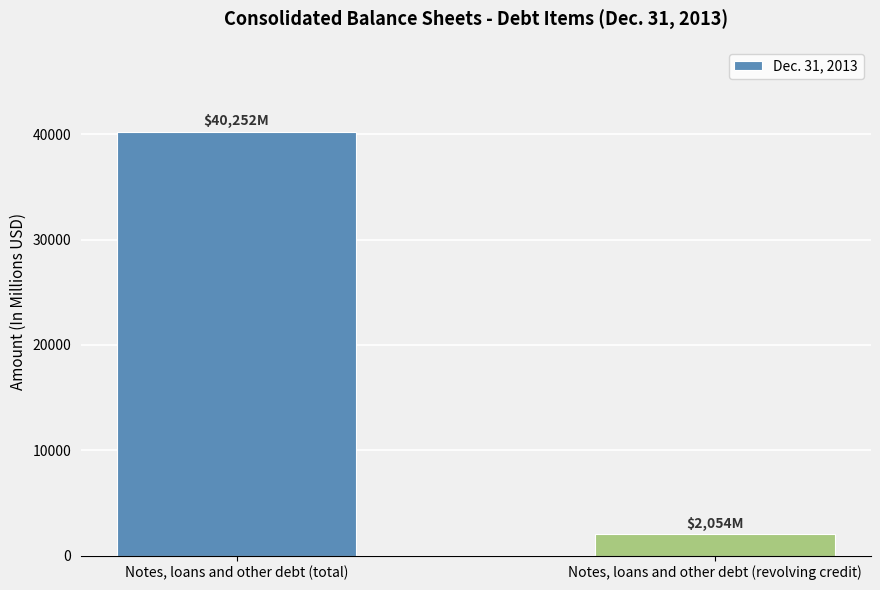

What is the average value?

21153